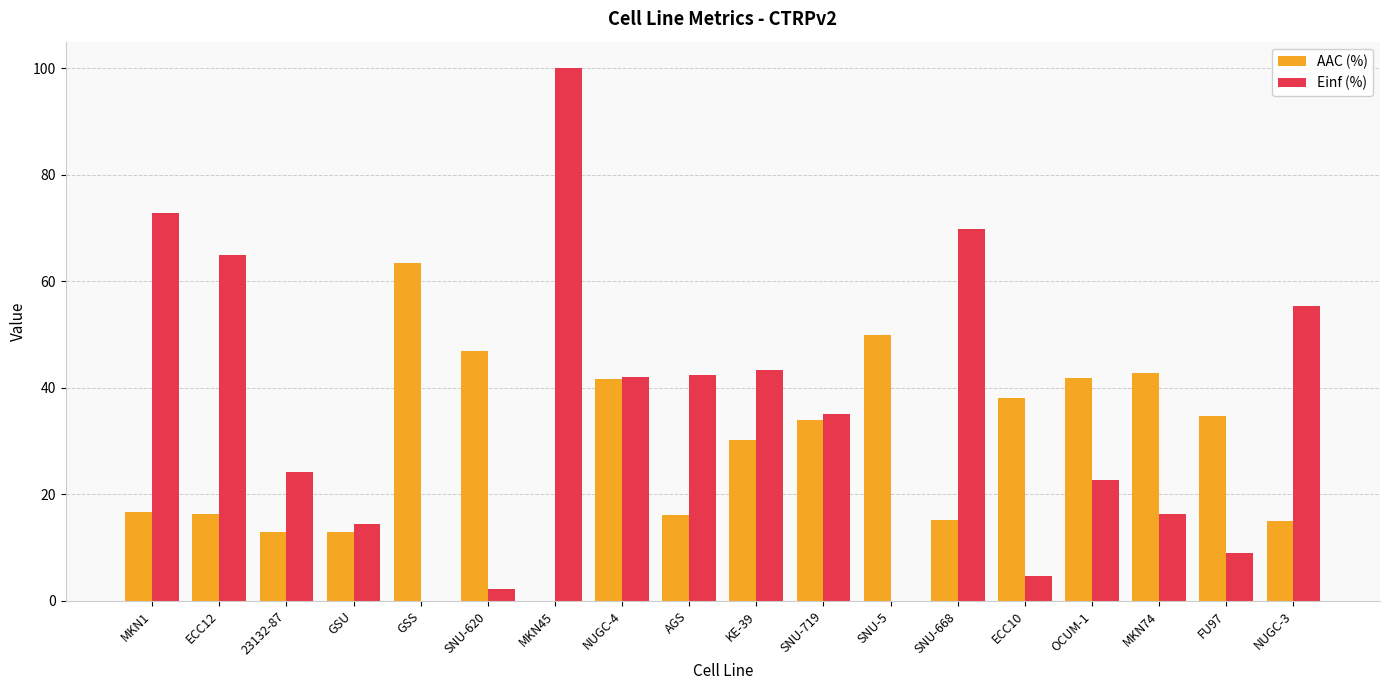

Which series has the largest total across all categories?

Einf (%)